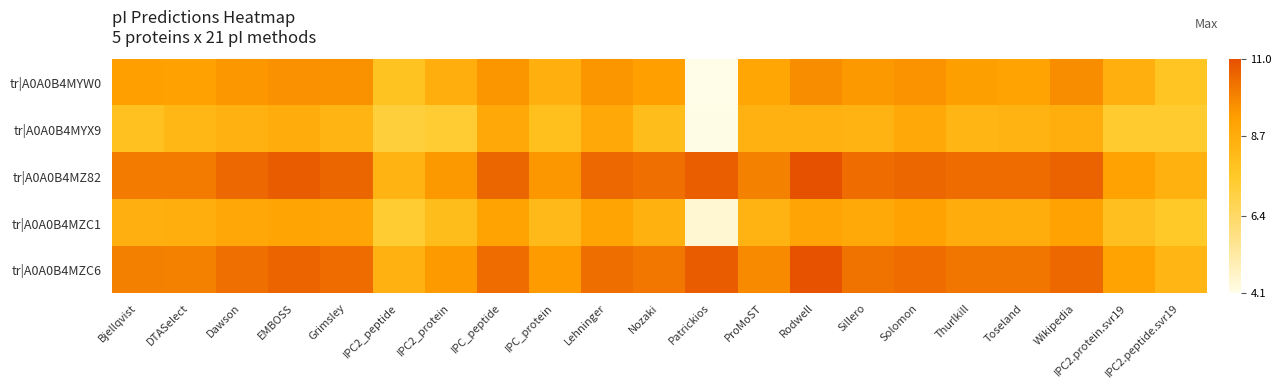

Reading right to left, transcribe all the data shown in this chart.

tr|A0A0B4MYW0: IPC2.peptide.svr19=7.7	IPC2.protein.svr19=8.6	Wikipedia=9.6	Toseland=9.1	Thurlkill=9.3	Solomon=9.5	Sillero=9.4	Rodwell=9.6	ProMoST=9.0	Patrickios=4.1	Nozaki=9.2	Lehninger=9.5	IPC_protein=8.6	IPC_peptide=9.5	IPC2_protein=8.7	IPC2_peptide=7.8	Grimsley=9.5	EMBOSS=9.6	Dawson=9.4	DTASelect=9.2	Bjellqvist=9.2
tr|A0A0B4MYX9: IPC2.peptide.svr19=7.4	IPC2.protein.svr19=7.4	Wikipedia=8.6	Toseland=8.5	Thurlkill=8.3	Solomon=8.9	Sillero=8.5	Rodwell=8.5	ProMoST=8.5	Patrickios=4.1	Nozaki=8.0	Lehninger=8.9	IPC_protein=8.0	IPC_peptide=8.9	IPC2_protein=7.3	IPC2_peptide=7.2	Grimsley=8.4	EMBOSS=8.7	Dawson=8.5	DTASelect=8.3	Bjellqvist=7.9
tr|A0A0B4MZ82: IPC2.peptide.svr19=8.5	IPC2.protein.svr19=9.1	Wikipedia=10.6	Toseland=10.3	Thurlkill=10.3	Solomon=10.5	Sillero=10.4	Rodwell=11.0	ProMoST=9.9	Patrickios=10.7	Nozaki=10.3	Lehninger=10.5	IPC_protein=9.4	IPC_peptide=10.5	IPC2_protein=9.4	IPC2_peptide=8.5	Grimsley=10.5	EMBOSS=10.7	Dawson=10.5	DTASelect=10.1	Bjellqvist=10.1
tr|A0A0B4MZC1: IPC2.peptide.svr19=7.5	IPC2.protein.svr19=8.0	Wikipedia=9.1	Toseland=8.7	Thurlkill=8.7	Solomon=9.1	Sillero=8.9	Rodwell=9.1	ProMoST=8.4	Patrickios=4.4	Nozaki=8.5	Lehninger=9.1	IPC_protein=8.2	IPC_peptide=9.1	IPC2_protein=8.1	IPC2_peptide=7.3	Grimsley=9.0	EMBOSS=9.1	Dawson=8.9	DTASelect=8.7	Bjellqvist=8.6
tr|A0A0B4MZC6: IPC2.peptide.svr19=8.3	IPC2.protein.svr19=9.1	Wikipedia=10.4	Toseland=10.1	Thurlkill=10.2	Solomon=10.3	Sillero=10.2	Rodwell=10.9	ProMoST=9.7	Patrickios=10.7	Nozaki=10.1	Lehninger=10.3	IPC_protein=9.3	IPC_peptide=10.3	IPC2_protein=9.4	IPC2_peptide=8.5	Grimsley=10.3	EMBOSS=10.5	Dawson=10.3	DTASelect=9.9	Bjellqvist=9.9